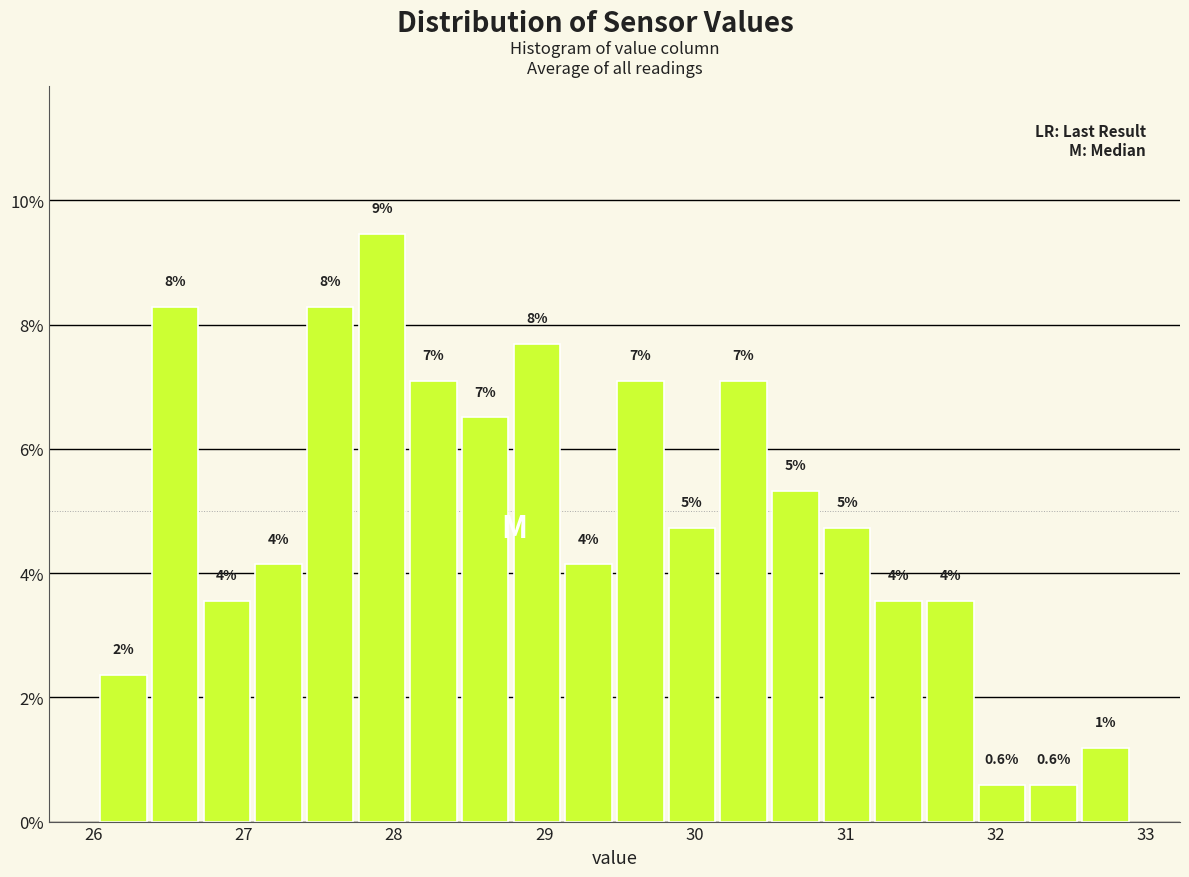

Around what value on the x-axis is the tallest bar? Give the approximate position of its centre, as read against the axis.

27.9